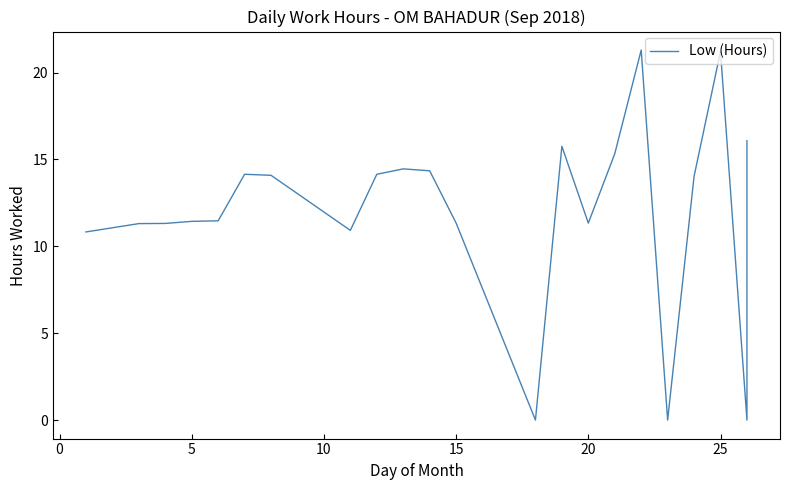

Is it true that the value at 21 is 28.1?

False